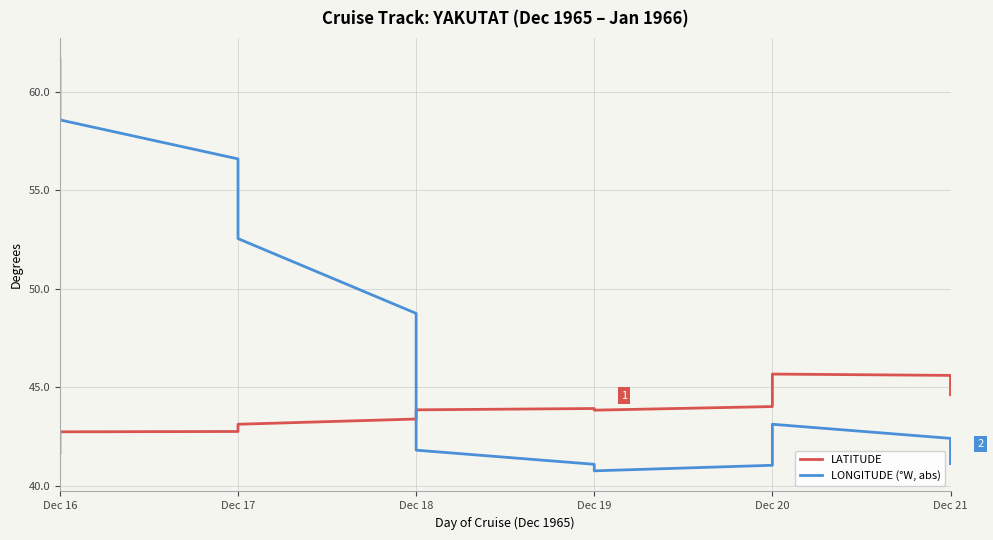

What is the smallest value displayed?

40.8